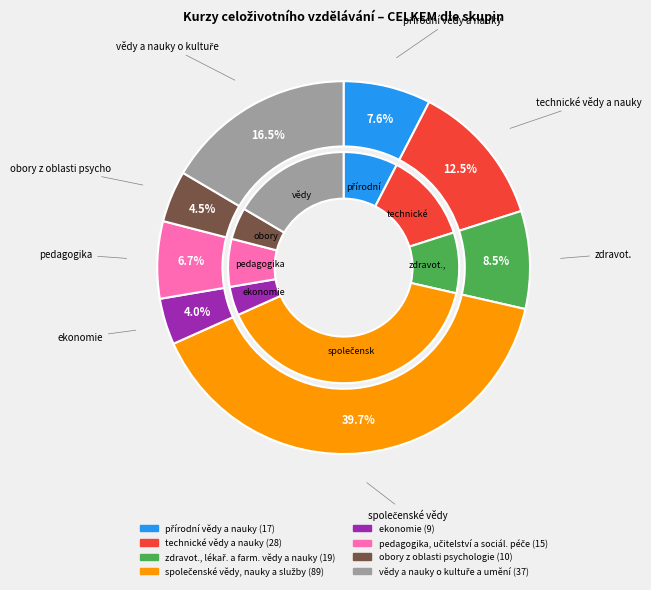

The přírodní vědy a nauky slice represents 8% of the pie. True or false?

True